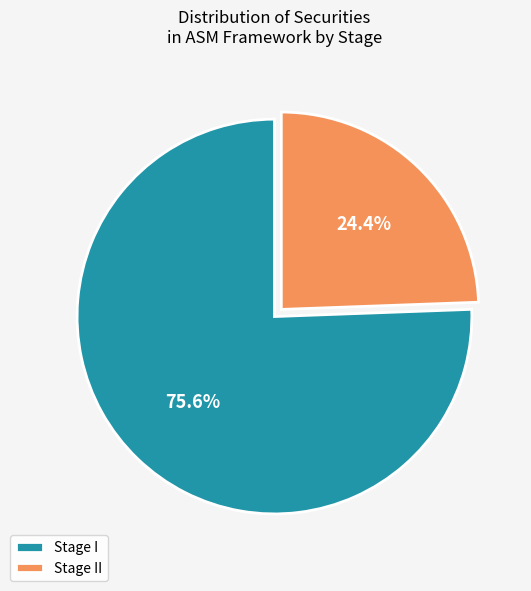

Which category has the smallest portion of the pie?

Stage II